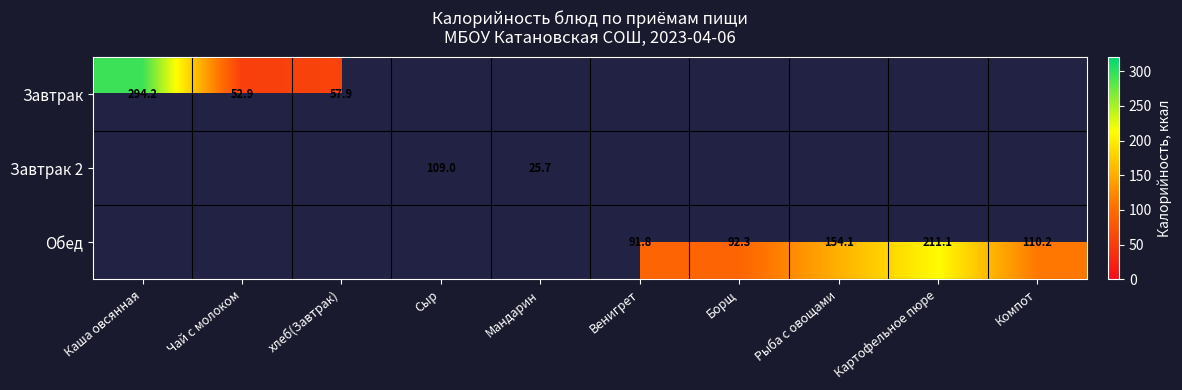

True or false: Завтрак has a value of 394.3 at Каша овсянная.

False